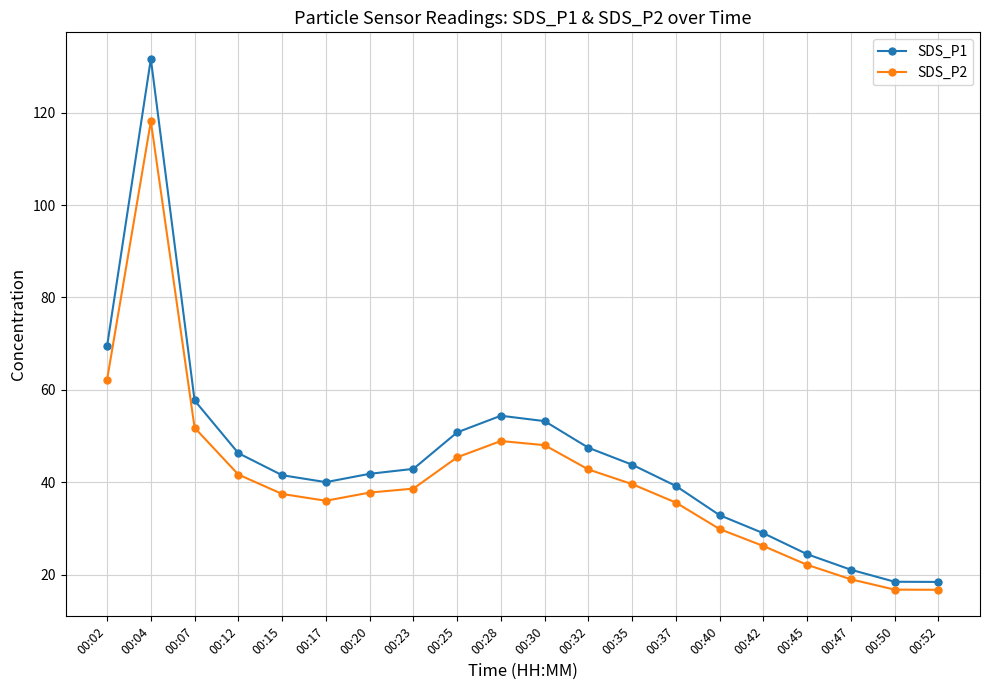

What is the value of the SDS_P2 point at the 4th from the left?

41.7